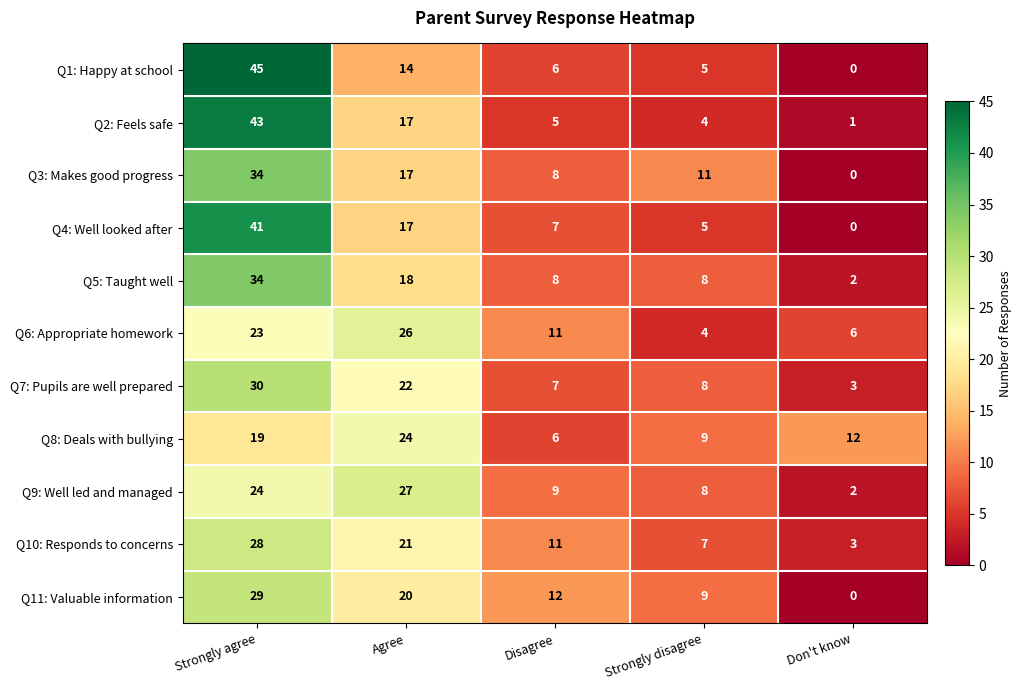

List the labels in order of Q10: Responds to concerns value, smallest first.

Don't know, Strongly disagree, Disagree, Agree, Strongly agree